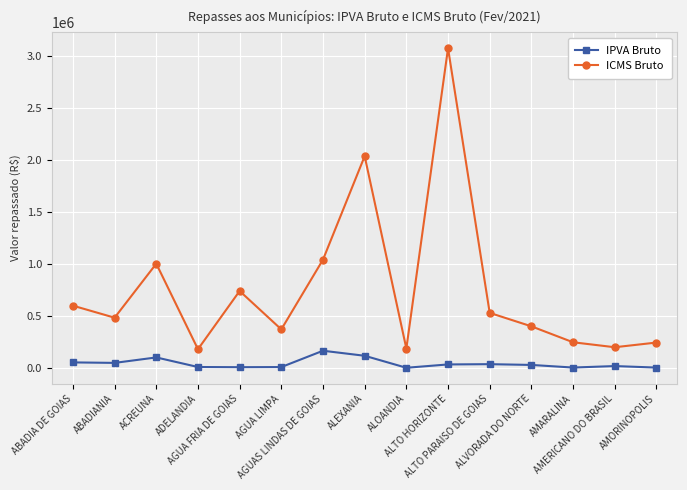

Rank the series by their maximum value, from lowest to highest.

IPVA Bruto, ICMS Bruto